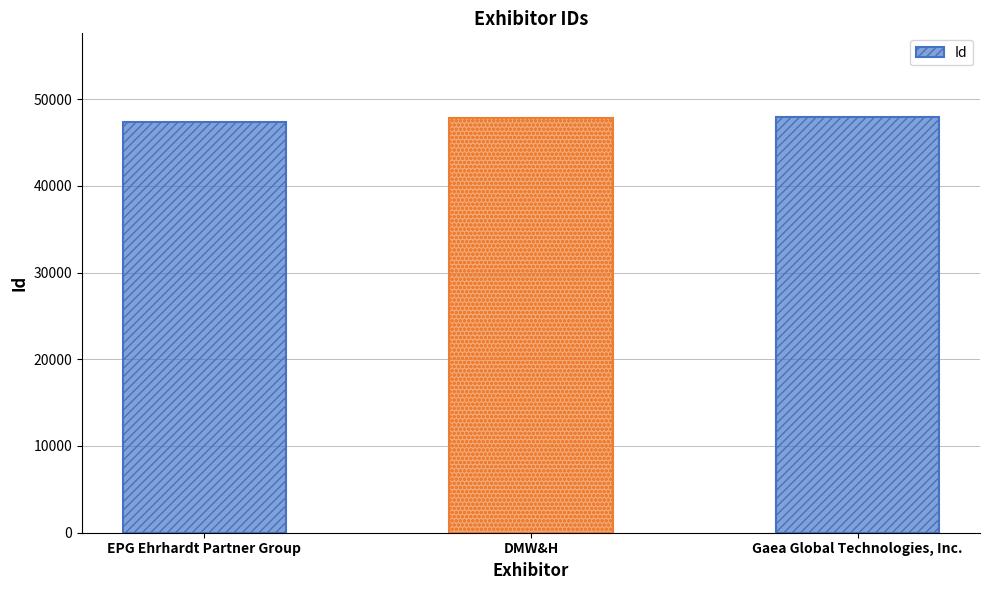

At which label is the value closest to 47677?

DMW&H